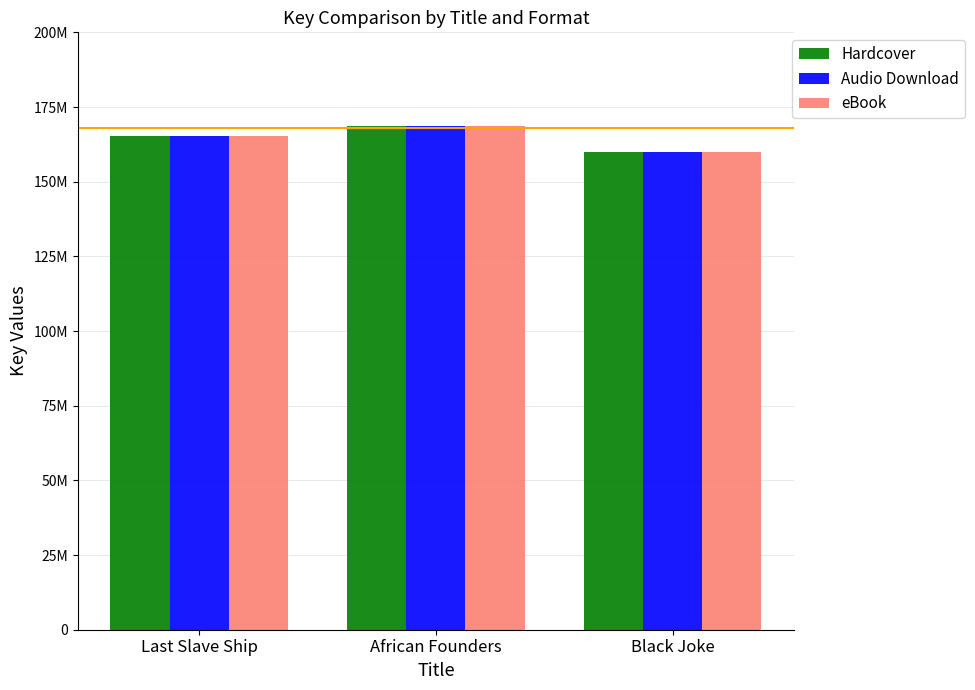

Are the bars grouped side by side (vs. stacked)?

Yes